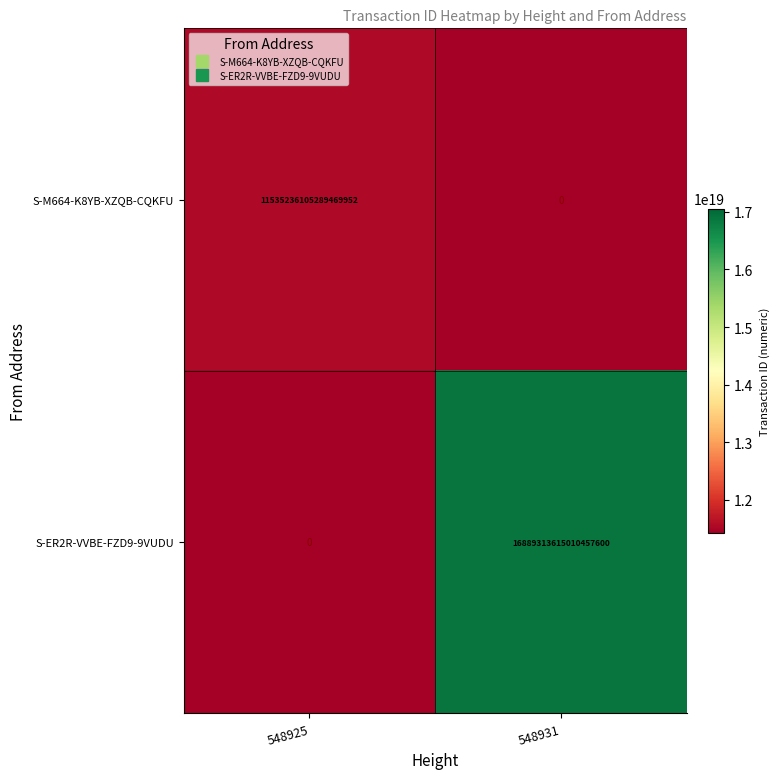

What is the greatest value displayed?

16889313615010457600